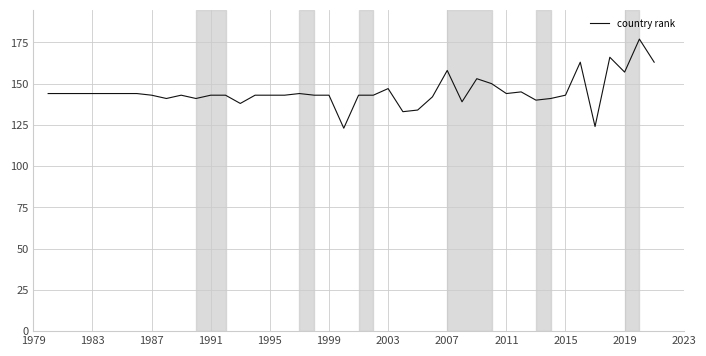

What is the difference between the maximum and minimum values?

54